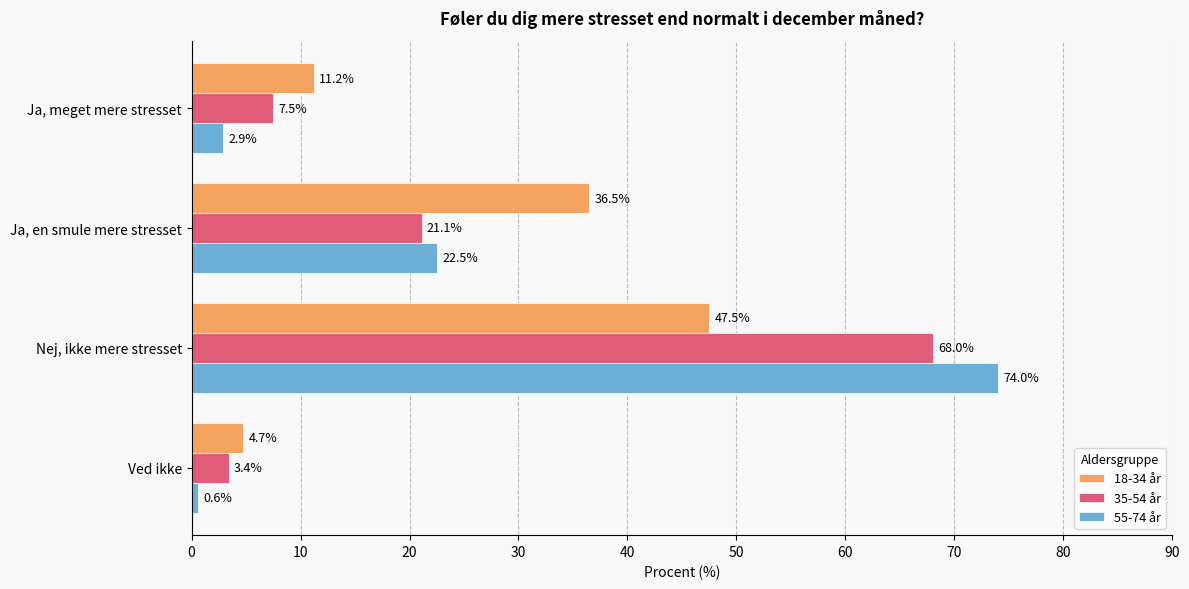

Which category has the highest value across all series?

Nej, ikke mere stresset